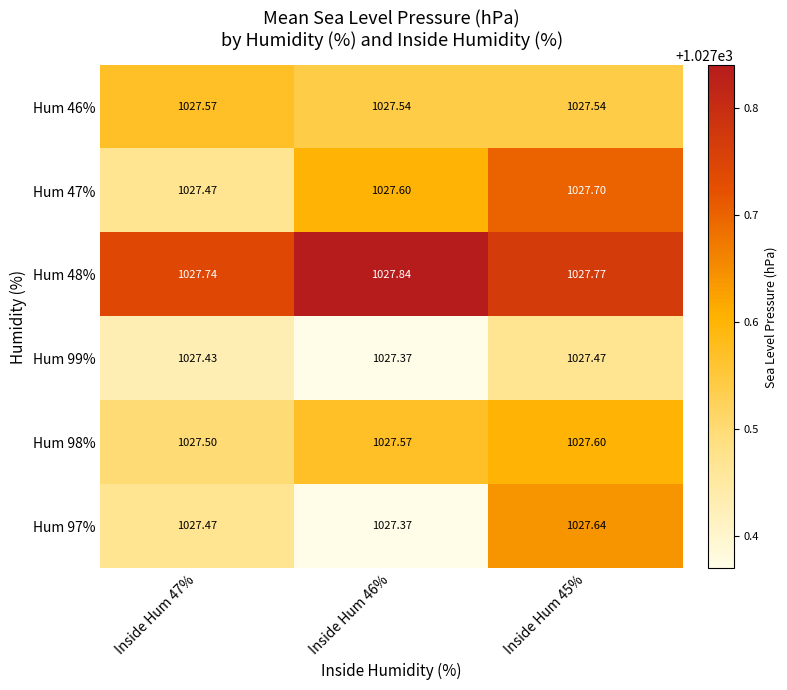

Is the value of Hum 99% at Inside Hum 46% greater than the value of Hum 46% at Inside Hum 46%?

No